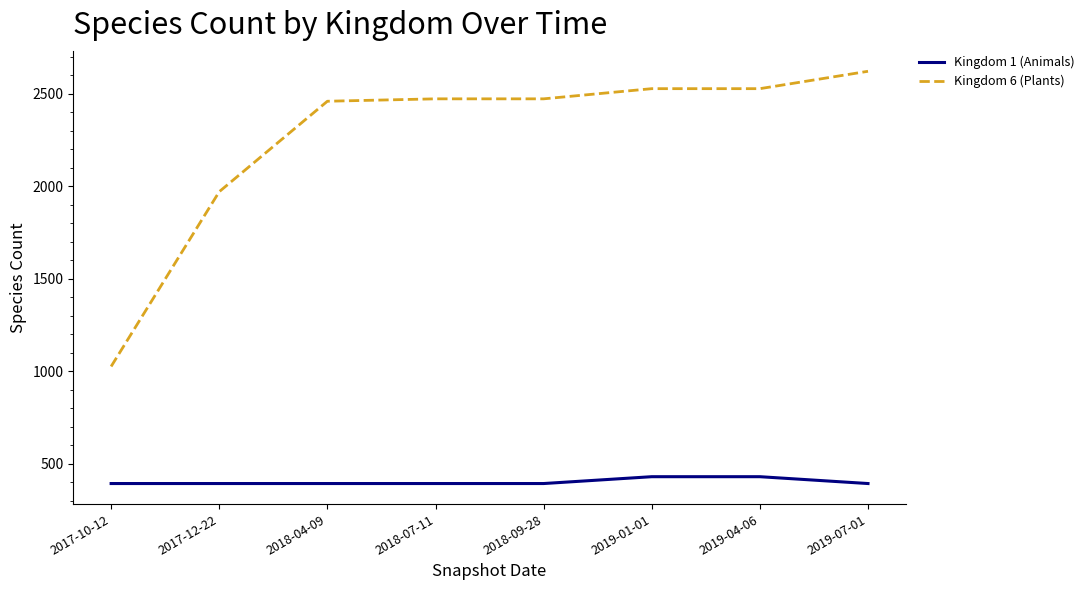

Which series has the largest total across all categories?

Kingdom 6 (Plants)